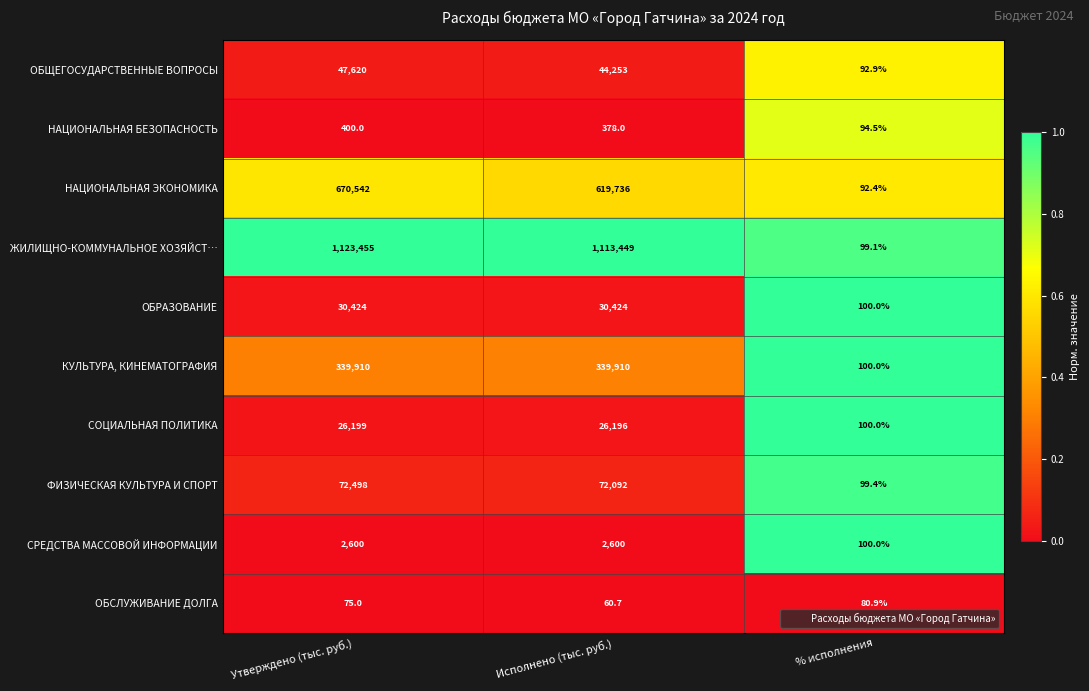

Reading right to left, extract all data points from this chart.

ОБЩЕГОСУДАРСТВЕННЫЕ ВОПРОСЫ: 92.9	44253.0	47620.0
НАЦИОНАЛЬНАЯ БЕЗОПАСНОСТЬ: 94.5	378.0	400.0
НАЦИОНАЛЬНАЯ ЭКОНОМИКА: 92.4	619736.0	670542.0
ЖИЛИЩНО-КОММУНАЛЬНОЕ ХОЗЯЙСТ…: 99.1	1113449.0	1123455.0
ОБРАЗОВАНИЕ: 100.0	30424.0	30424.0
КУЛЬТУРА, КИНЕМАТОГРАФИЯ: 100.0	339910.0	339910.0
СОЦИАЛЬНАЯ ПОЛИТИКА: 100.0	26196.0	26199.0
ФИЗИЧЕСКАЯ КУЛЬТУРА И СПОРТ: 99.4	72092.0	72498.0
СРЕДСТВА МАССОВОЙ ИНФОРМАЦИИ: 100.0	2600.0	2600.0
ОБСЛУЖИВАНИЕ ДОЛГА: 80.9	60.7	75.0